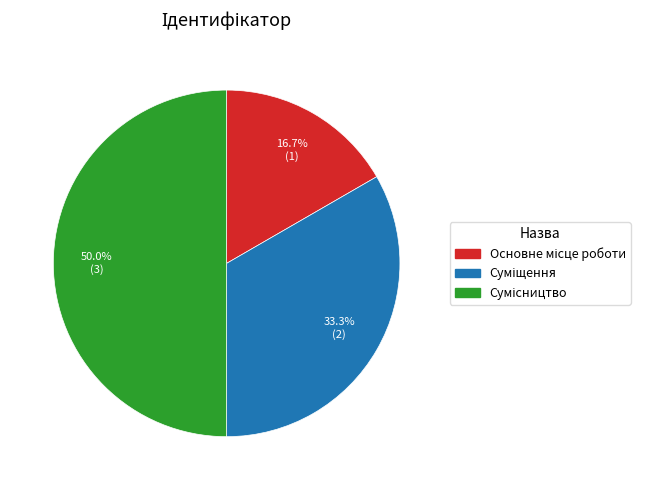

Do Сумісництво and Основне місце роботи together represent more than half of the pie?

Yes